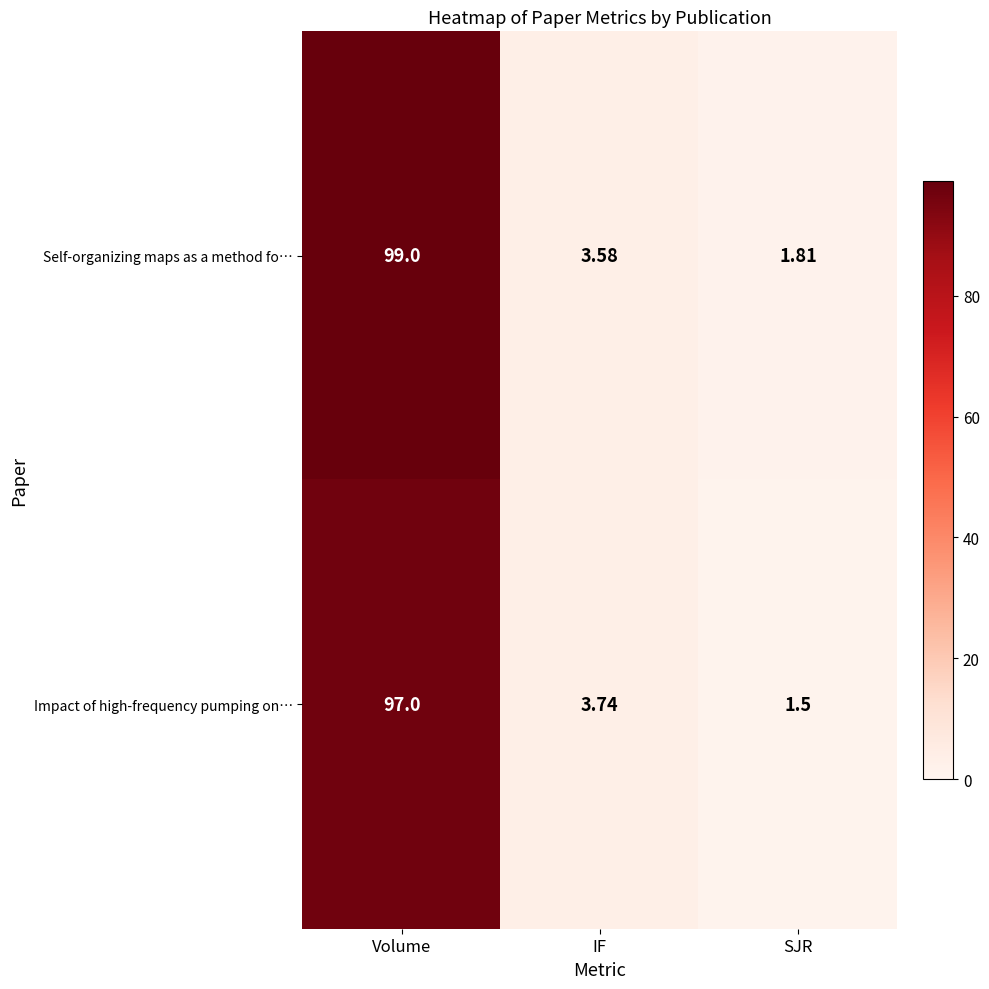

Between Volume and SJR, which series saw the biggest shift?

Self-organizing maps as a method fo…